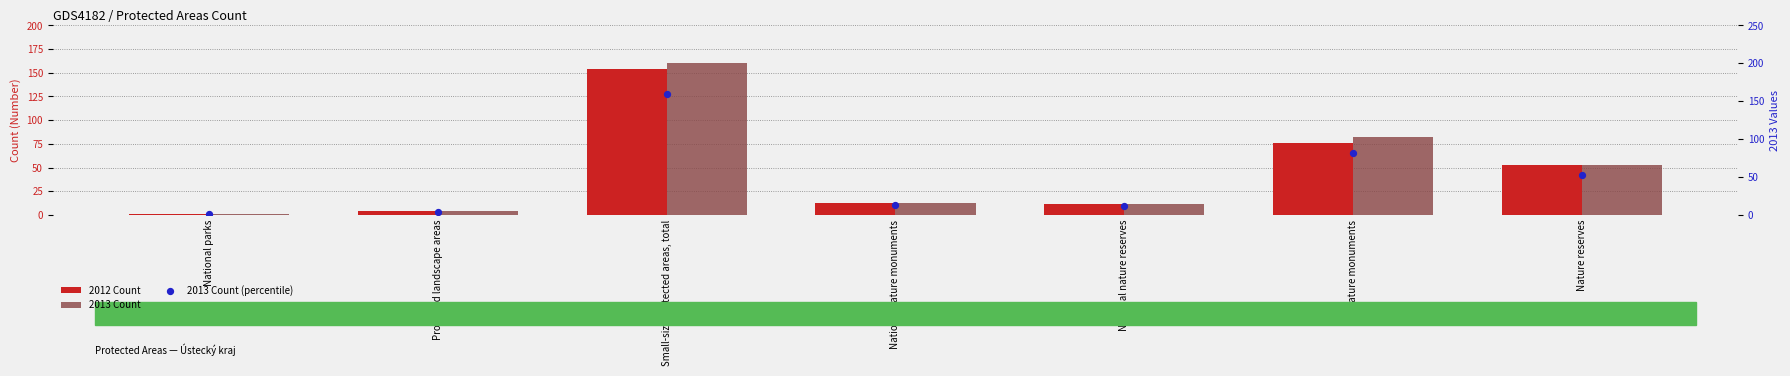

Is the value of 2013 Count at Nature reserves greater than the value of 2012 Count at Nature reserves?

No